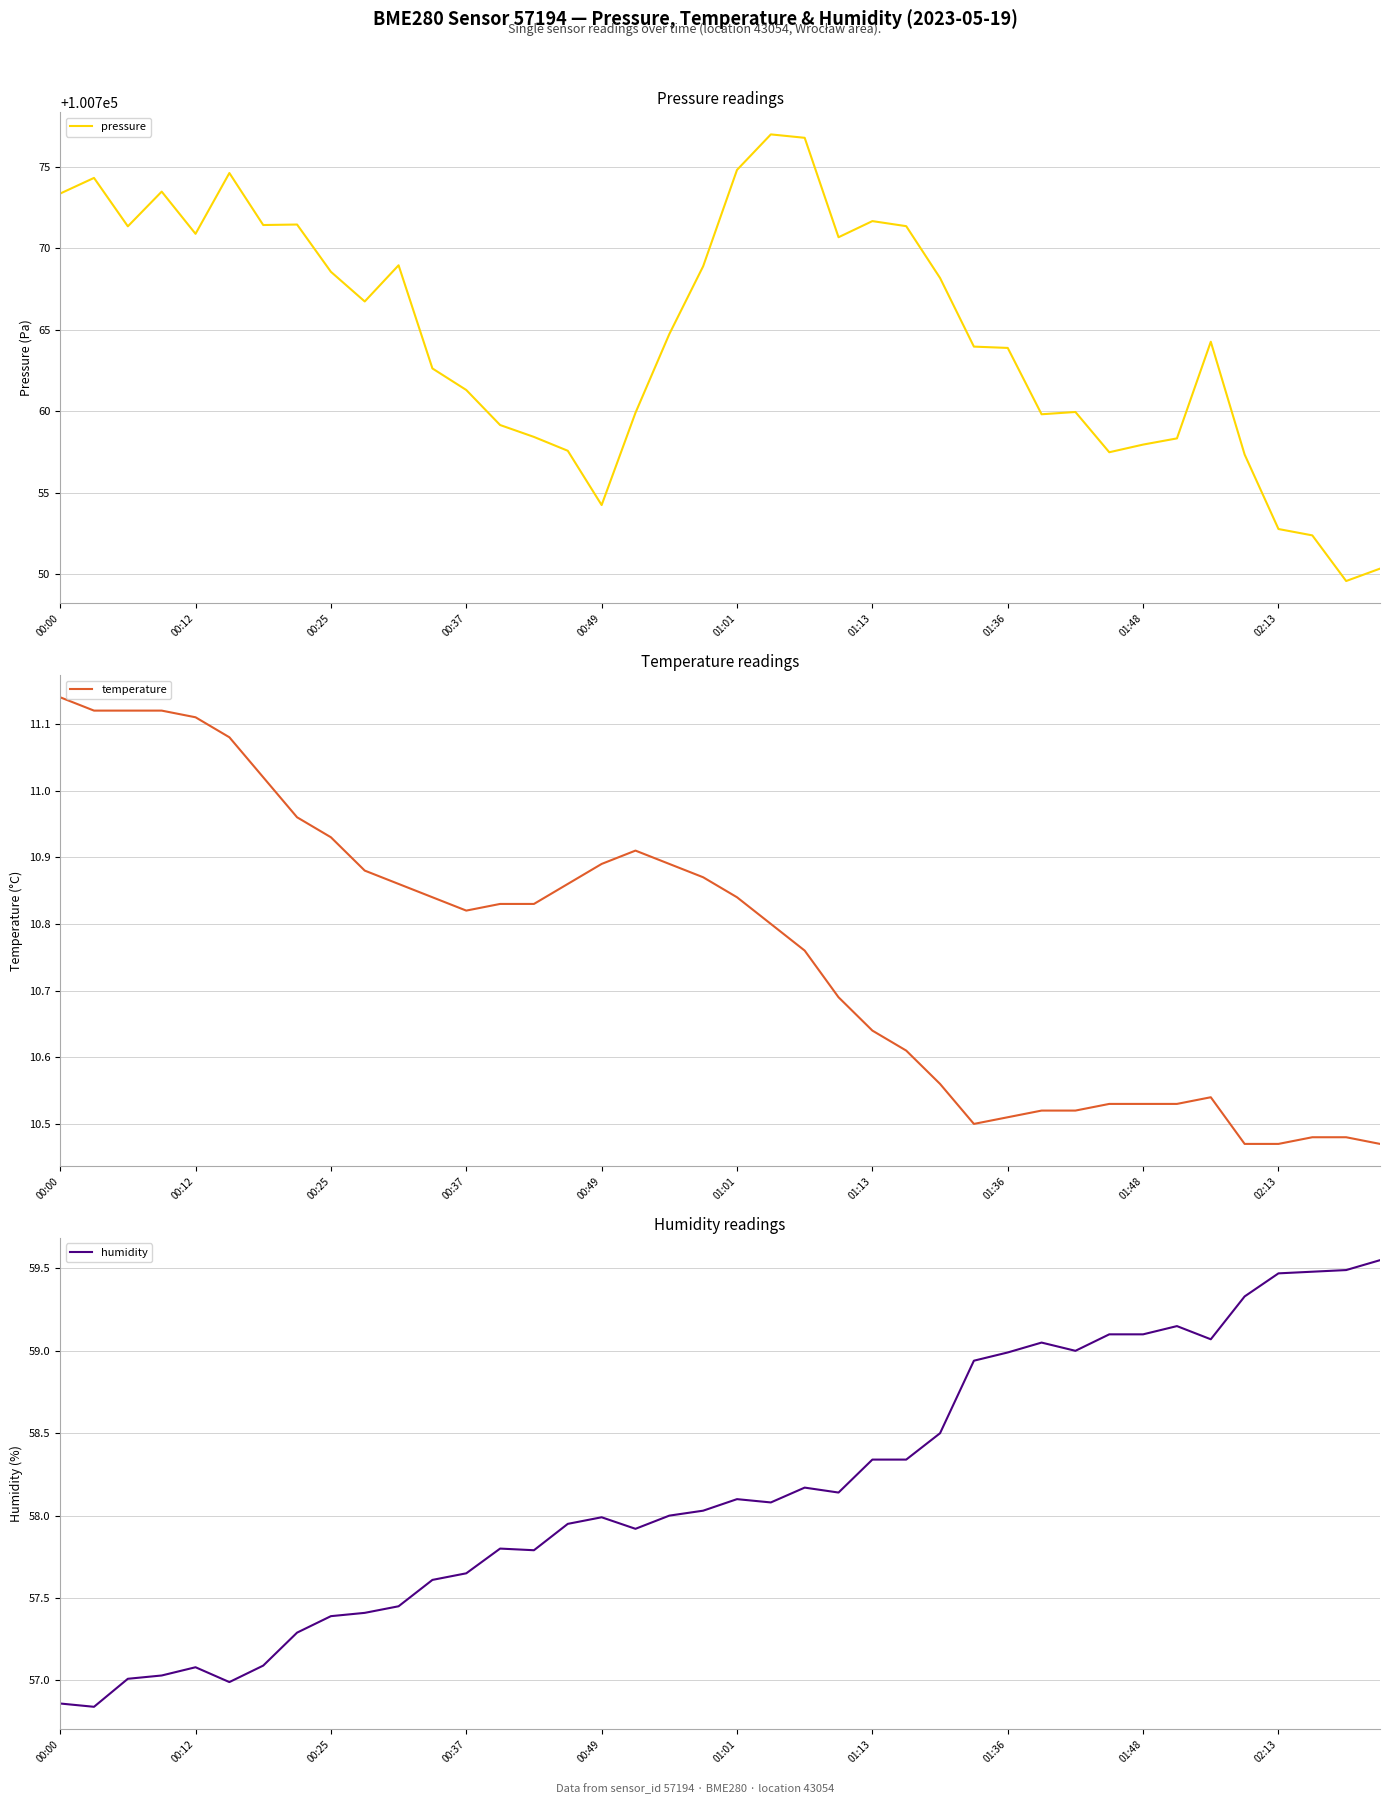

What is the highest value of the humidity series?

59.5